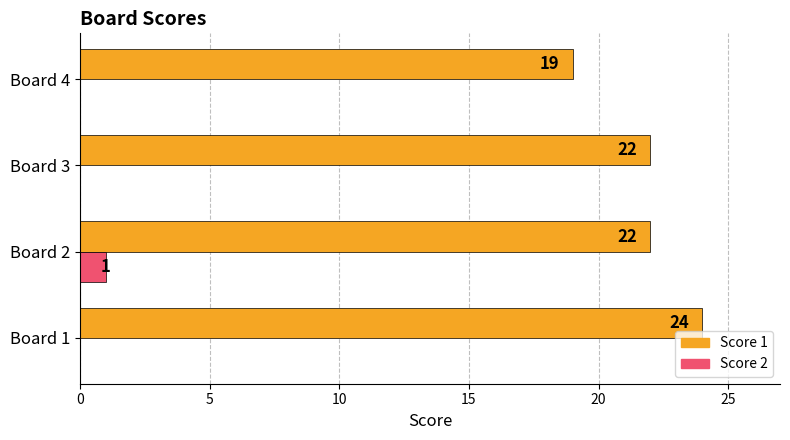

What is the sum of the Score 1 values at Board 1 and Board 2?

46